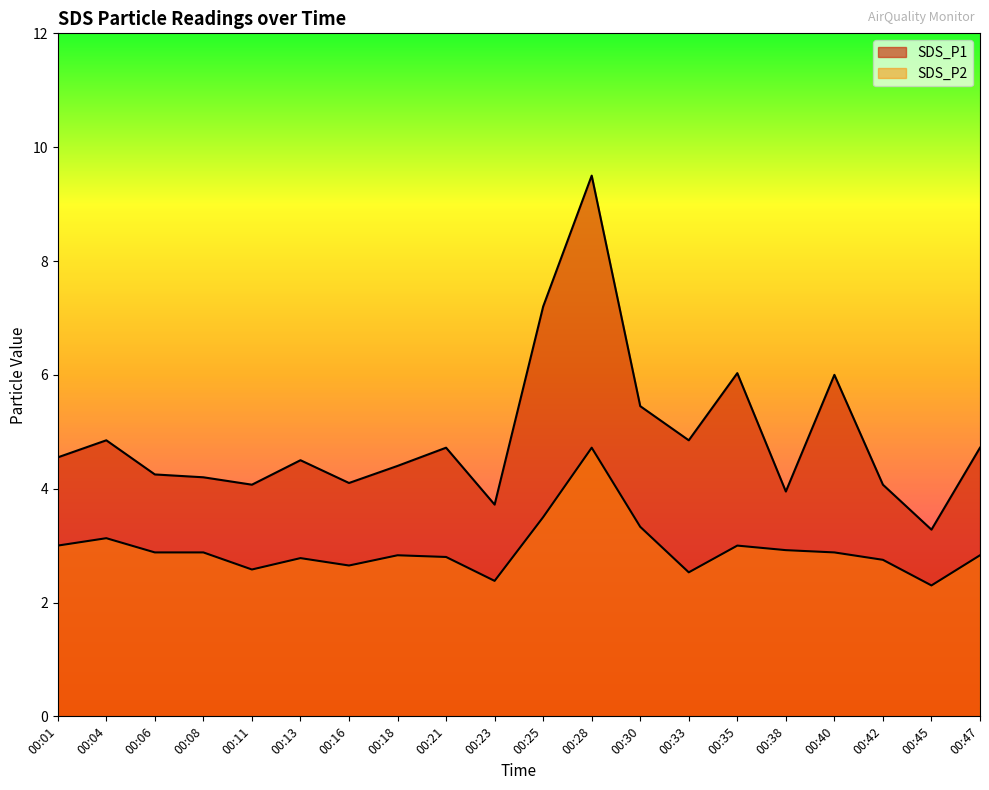

Read the SDS_P1 value at 00:45.

3.3